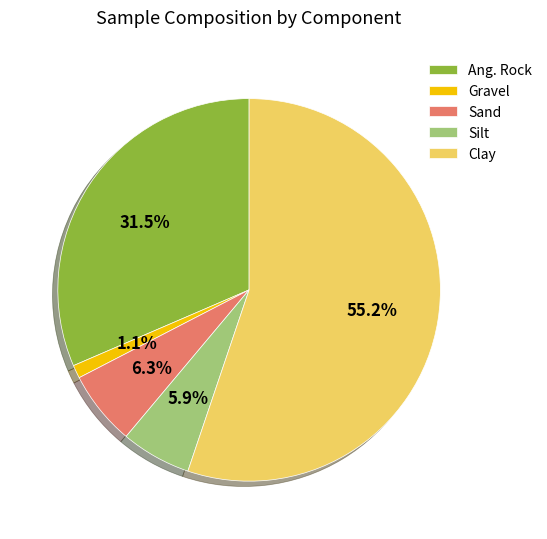

Which has a higher value, Clay or Sand?

Clay